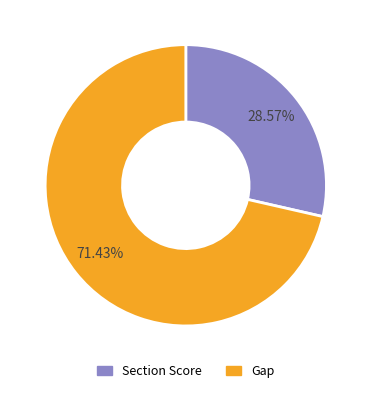

Is there a majority slice in this chart?

Yes